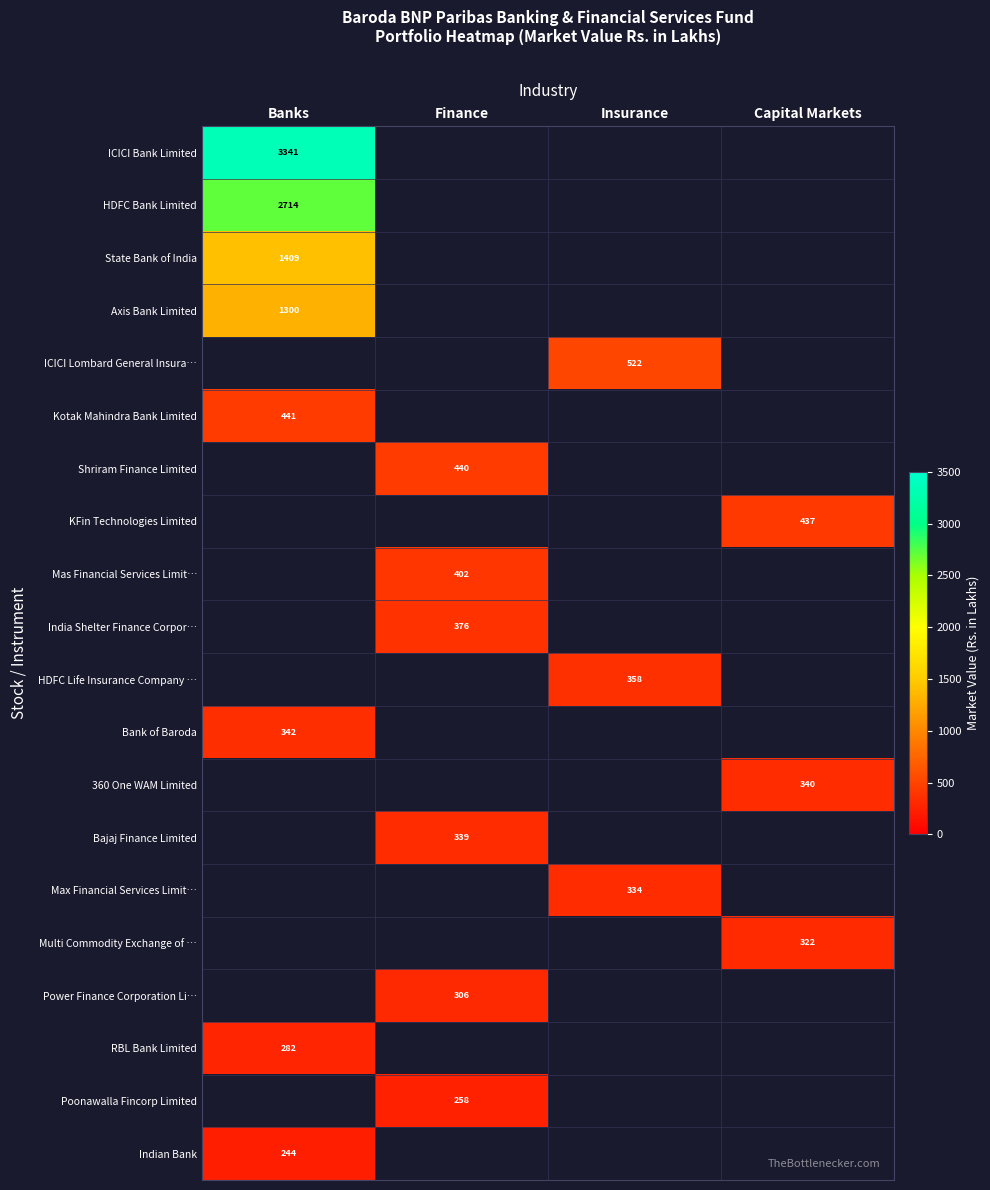

What is the total value across all series at Capital Markets?

1098.8